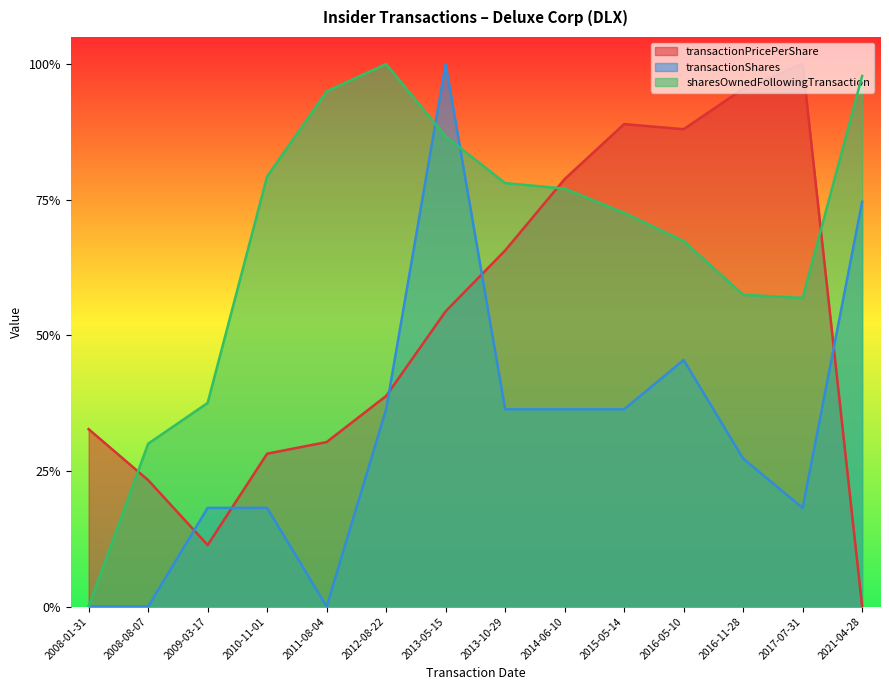

Which category has the lowest value in the transactionShares series?

2008-01-31